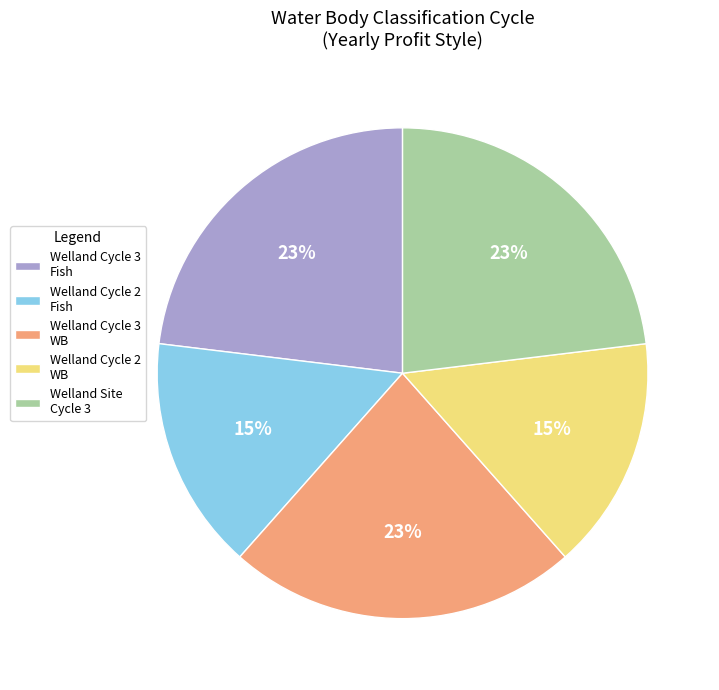

Is the sum of Welland Cycle 2 WB and Welland Cycle 2 Fish greater than half?

No